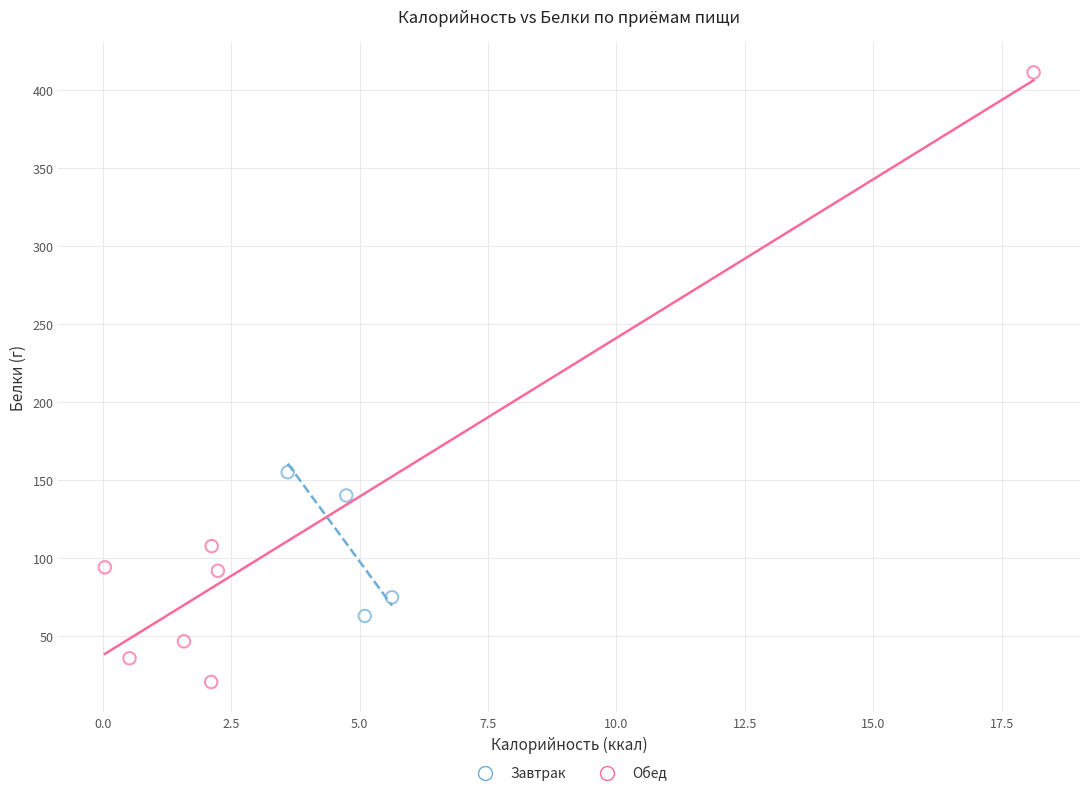

Which series reaches the maximum Y coordinate?

Обед